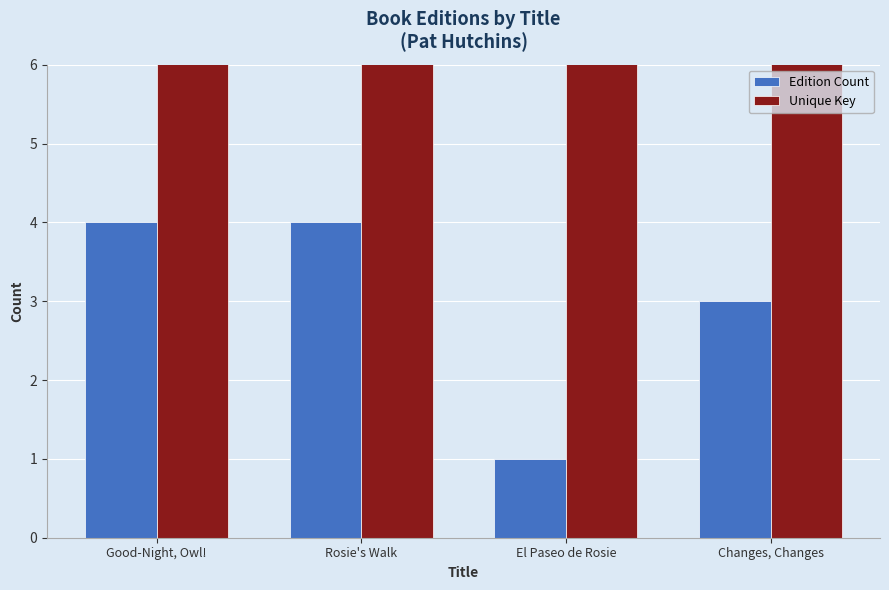

Rank the categories by Unique Key value from lowest to highest.

Changes, Changes, Good-Night, Owl!, Rosie's Walk, El Paseo de Rosie